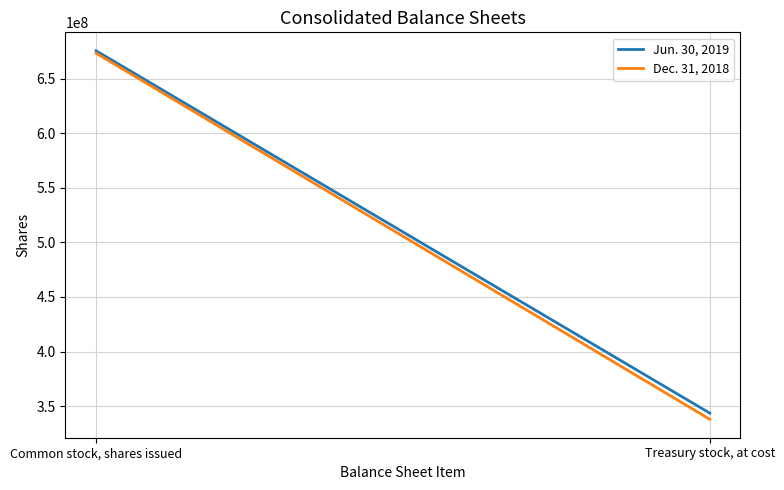

What is the difference between the Dec. 31, 2018 values at Treasury stock, at cost and Common stock, shares issued?

335258149